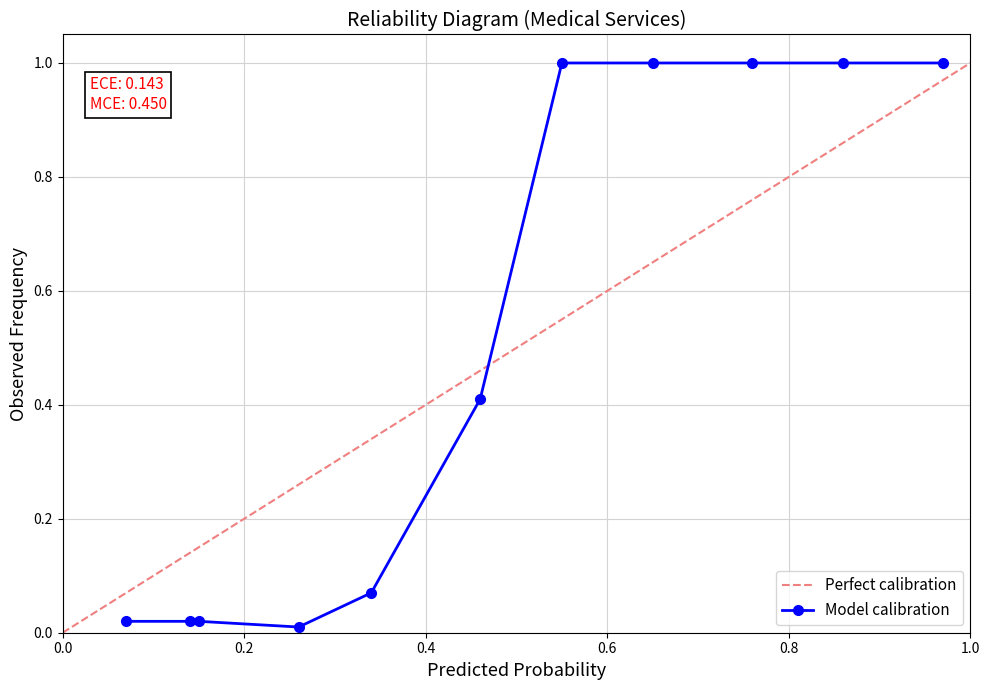

Is it true that Perfect calibration equals 0.4 at 0.4?

True